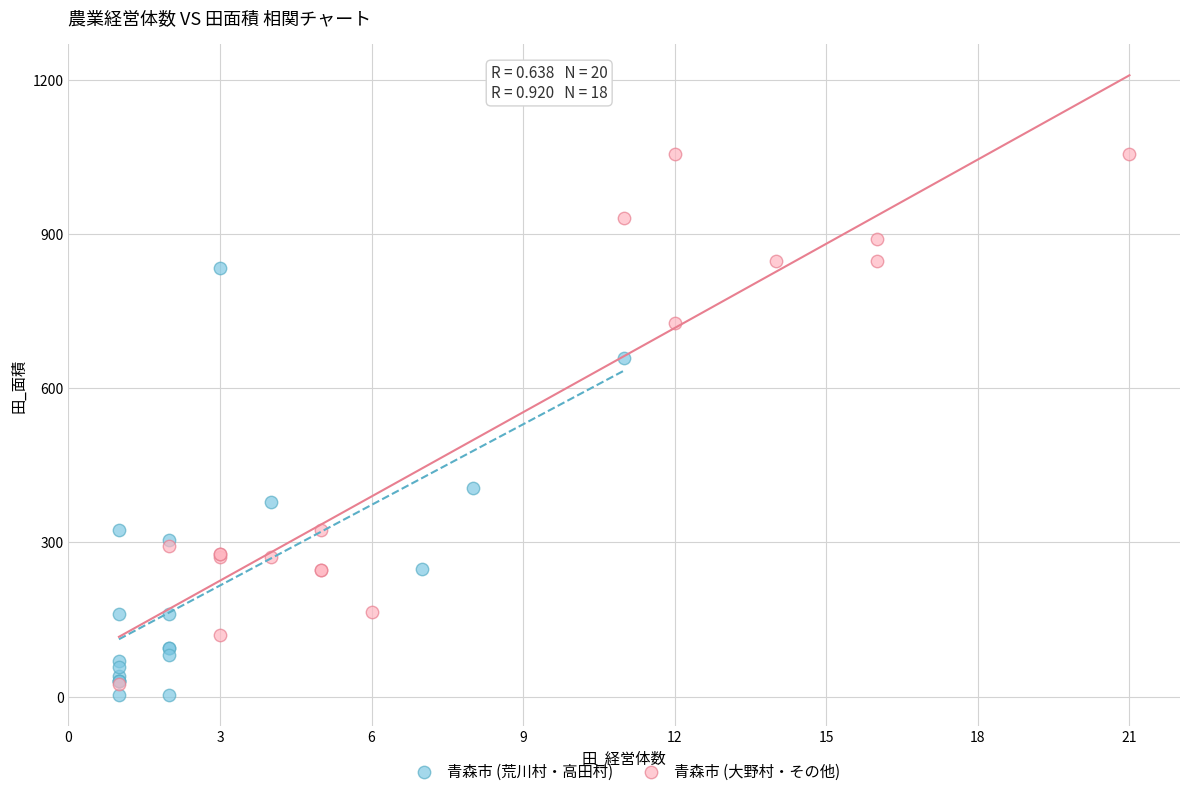

Which series reaches the maximum Y coordinate?

青森市 (大野村・その他)